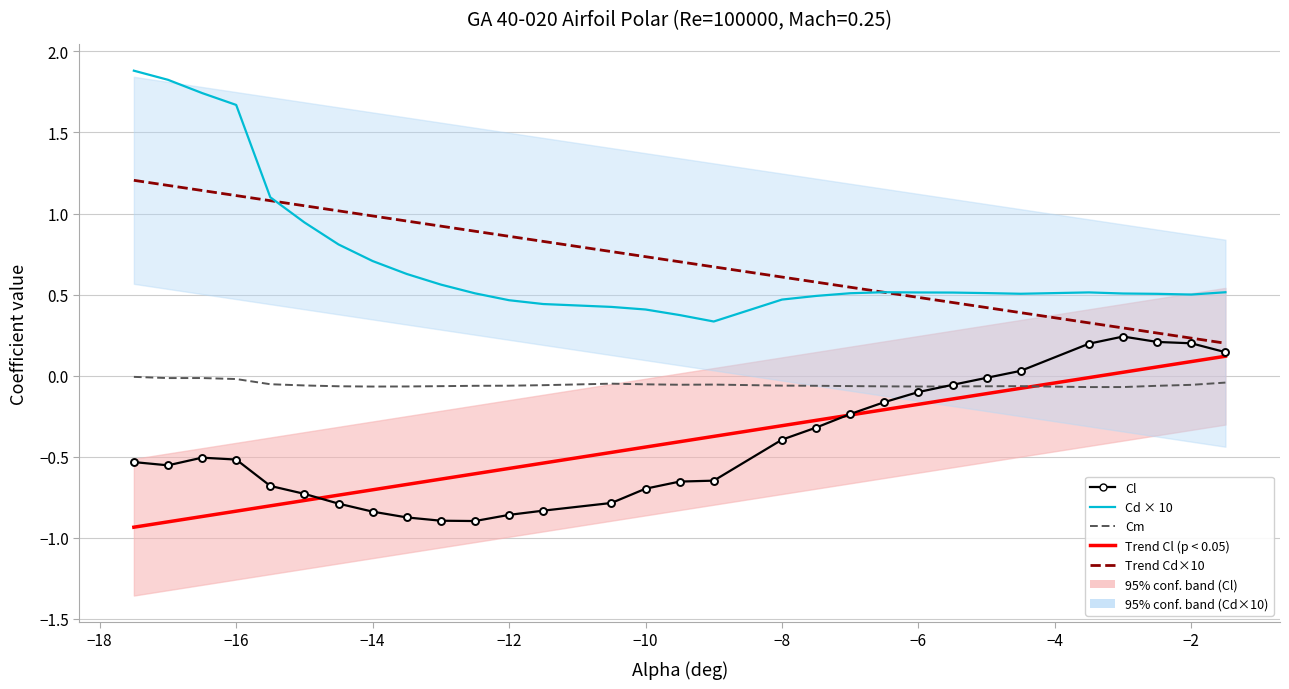

What is the minimum value shown in the chart?

-0.9